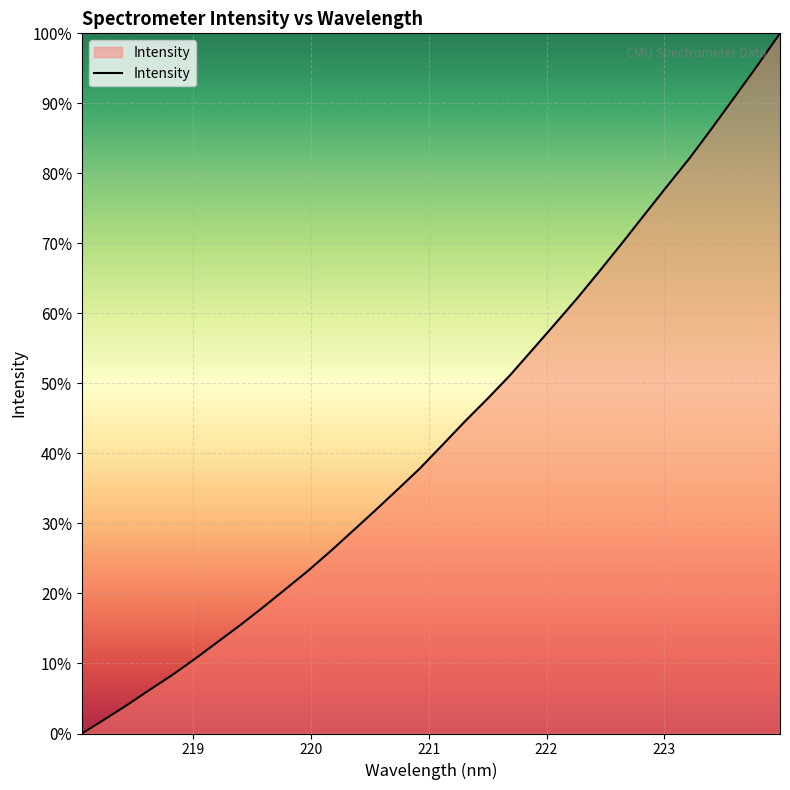

What is the difference between the maximum and minimum values?

100.0